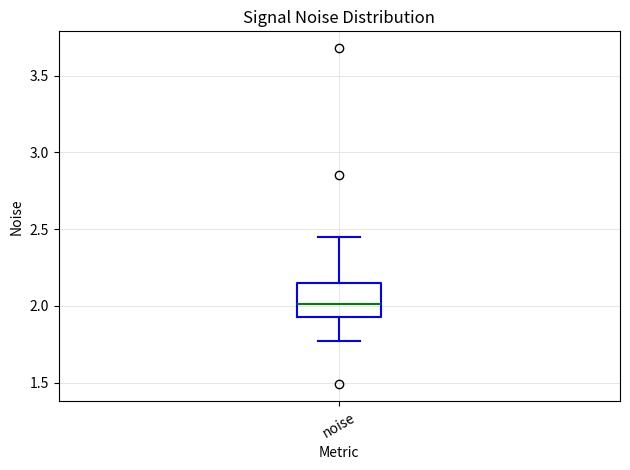

Where is the upper edge of the box for noise on the y-axis? The values are not printed on the chart, so give them approximately, as read against the axis.

2.15